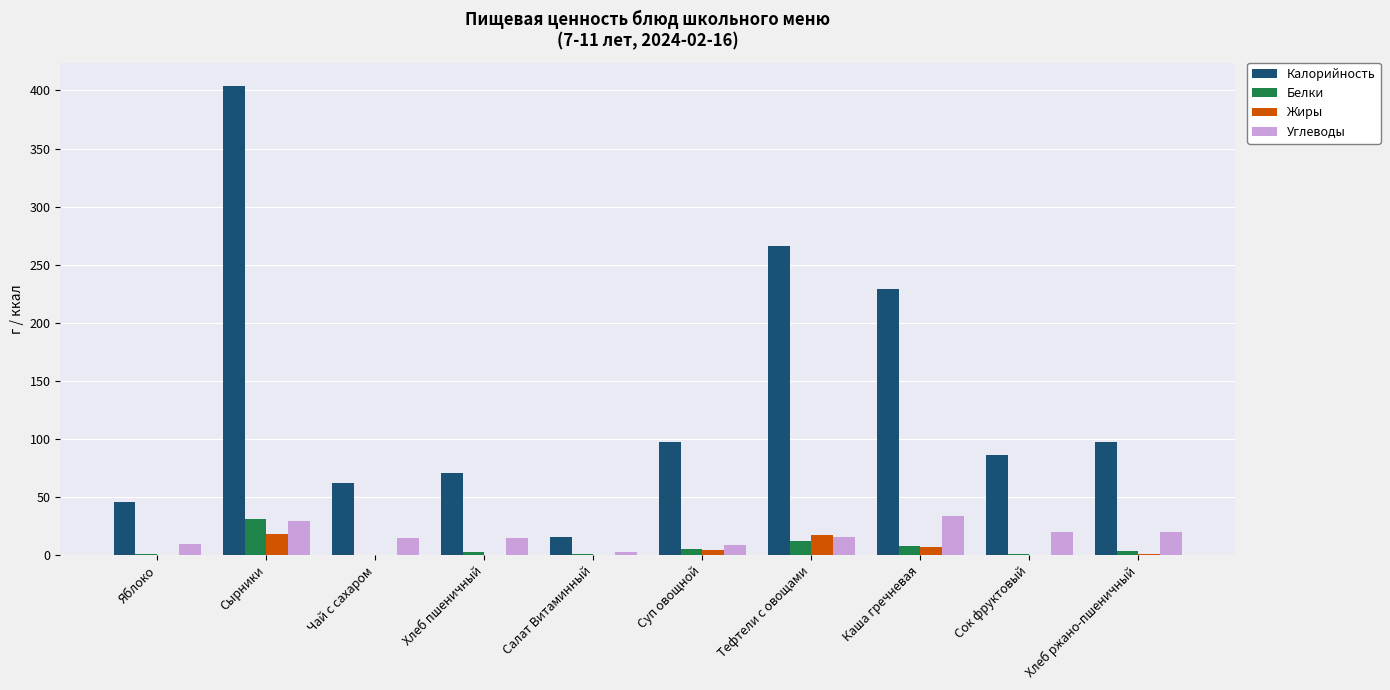

The Жиры series shows 0.2 at Яблоко. True or false?

True